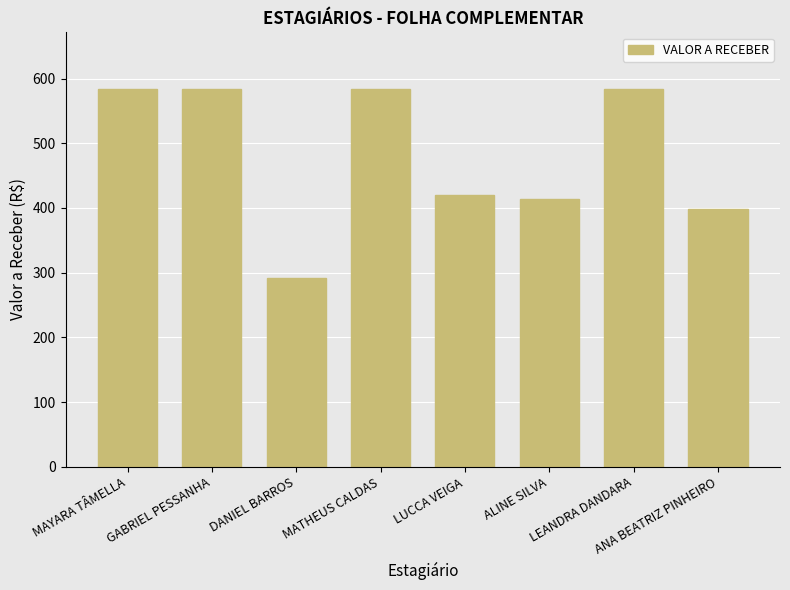

Which label corresponds to the smallest value in the chart?

DANIEL BARROS